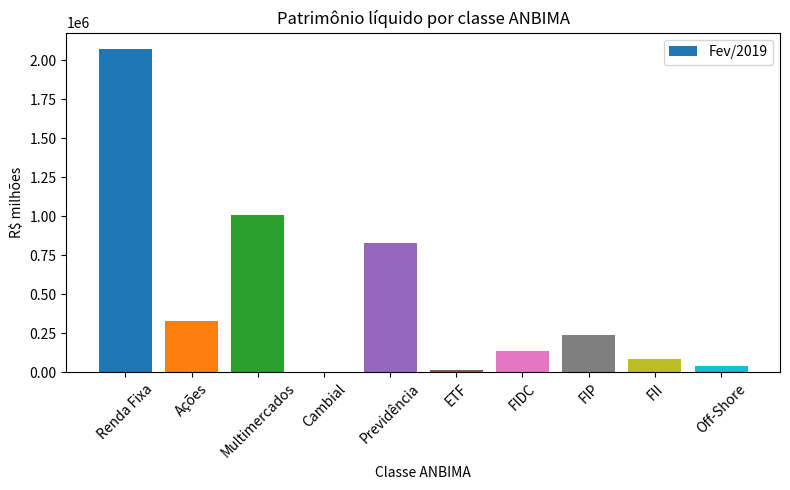

Reading right to left, list all the values displayed in this chart.

Off-Shore=40454.5	FII=87426.8	FIP=241019.5	FIDC=137807.8	ETF=14925.8	Previdência=829155.3	Cambial=4059.2	Multimercados=1005541.0	Ações=329845.1	Renda Fixa=2072580.5